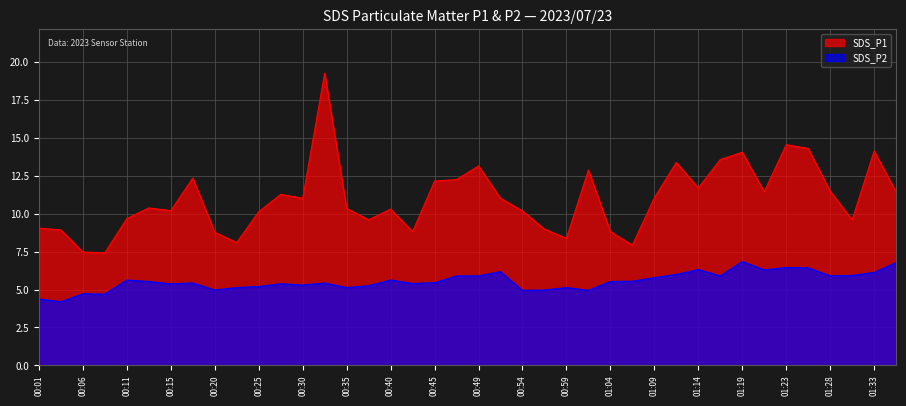

What position from the left is 01:04?

27